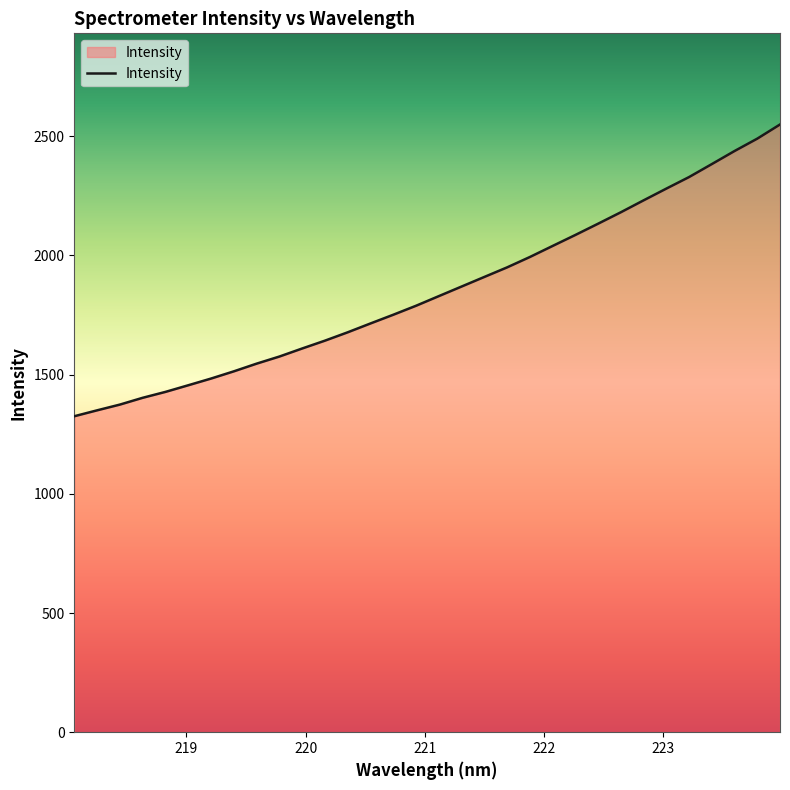

What is the minimum value shown in the chart?

1325.6